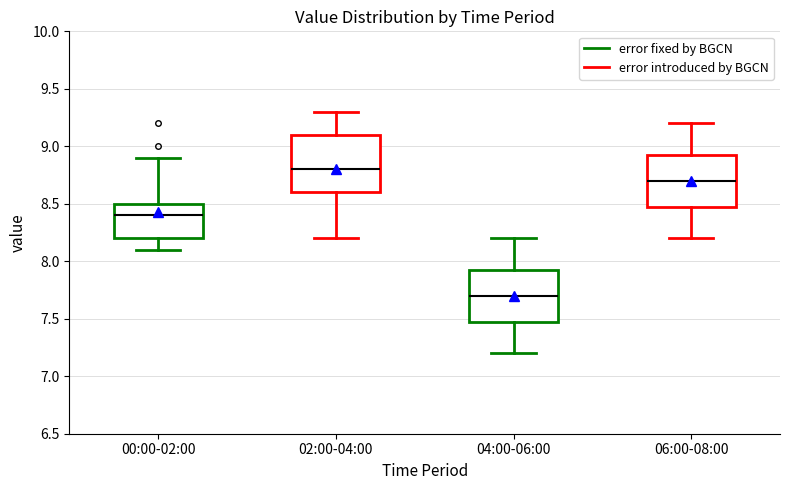

Where does the lower whisker of the box for 00:00-02:00 end on the y-axis? The values are not printed on the chart, so give them approximately, as read against the axis.

8.10